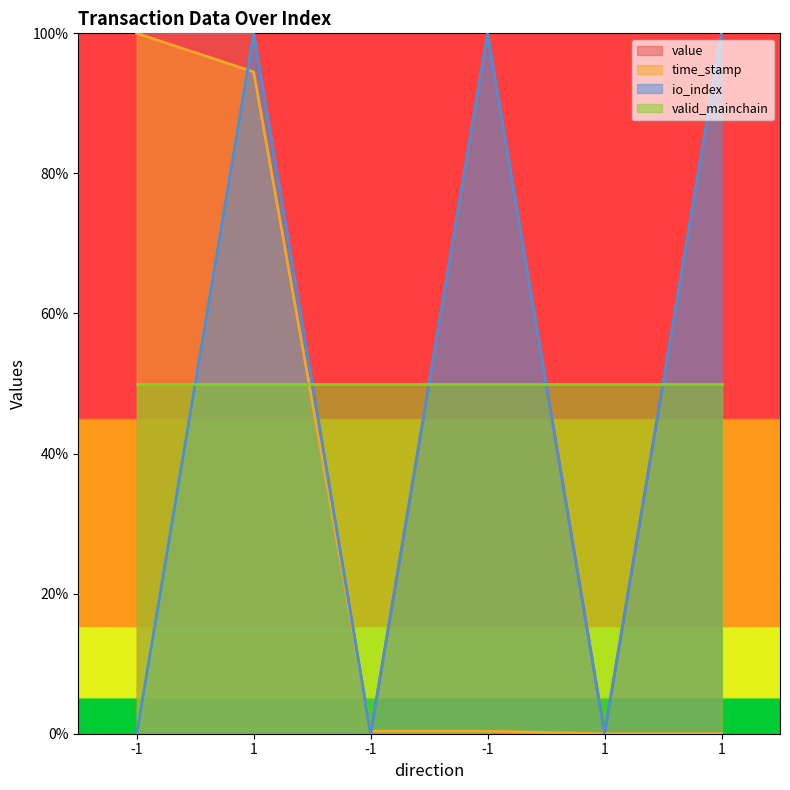

Where is value nearest to the value 50?

-1